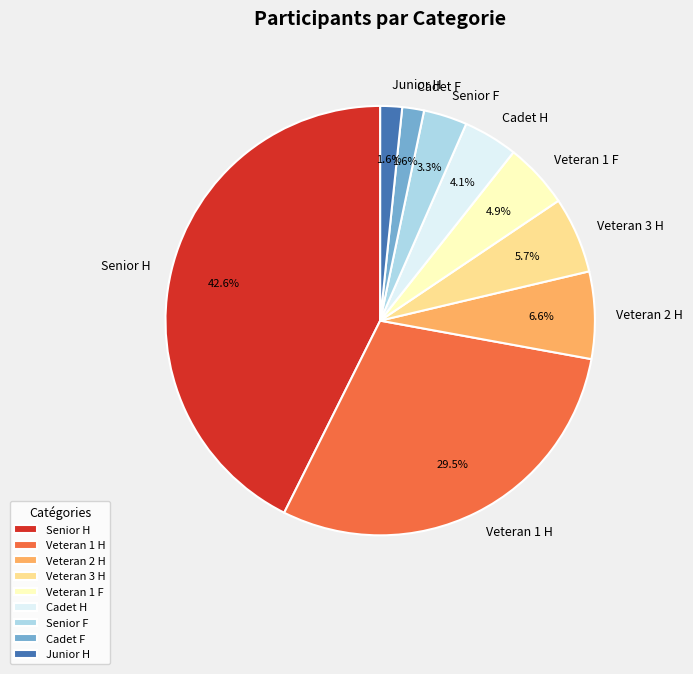

Which slice is the largest?

Senior H